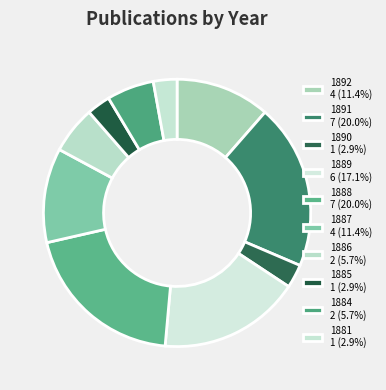

How many segments does this pie chart have?

10